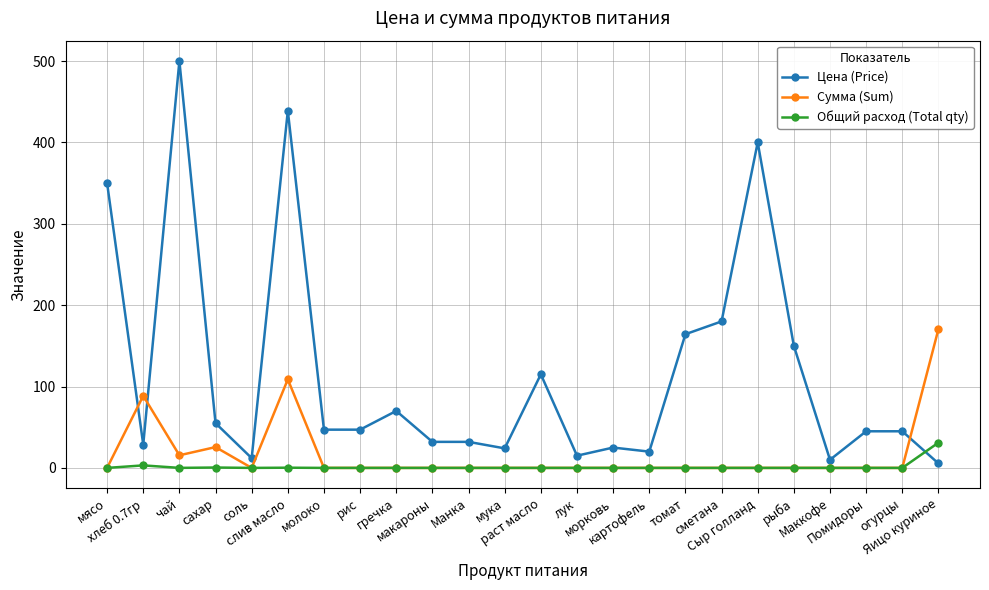

True or false: Сумма (Sum) has more than 1 interior local peaks.

True